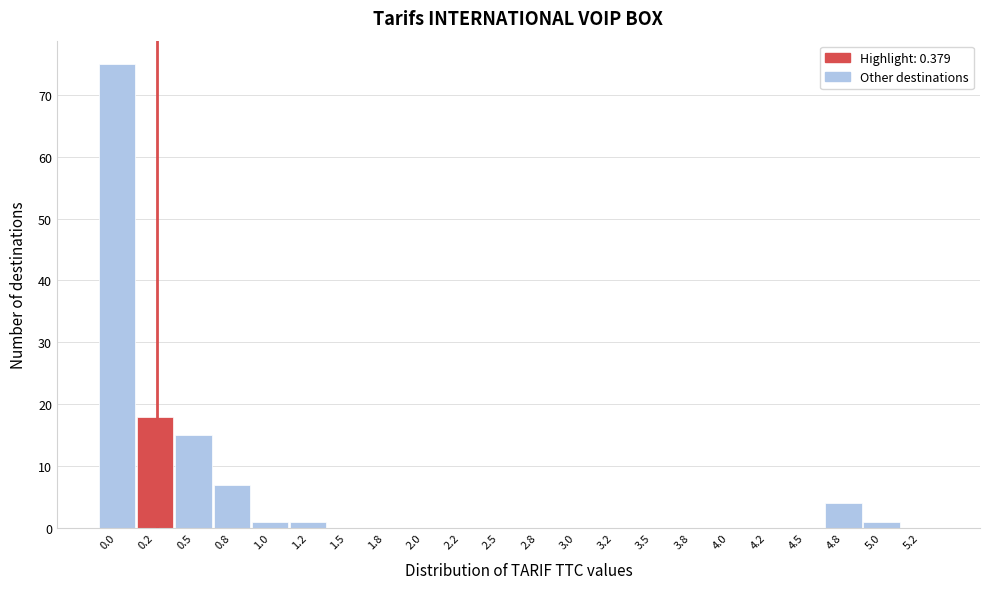

Reading left to right, list all the values displayed in this chart.

0.0=75	0.2=18	0.5=15	0.8=7	1.0=1	1.2=1	1.5=0	1.8=0	2.0=0	2.2=0	2.5=0	2.8=0	3.0=0	3.2=0	3.5=0	3.8=0	4.0=0	4.2=0	4.5=0	4.8=4	5.0=1	5.2=0